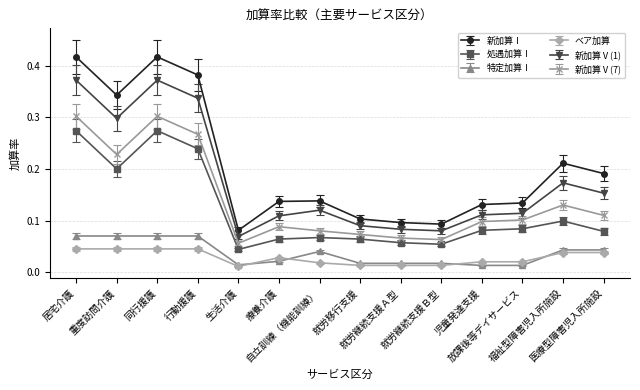

What is the sum of all 新加算Ⅴ(1) values?

2.5